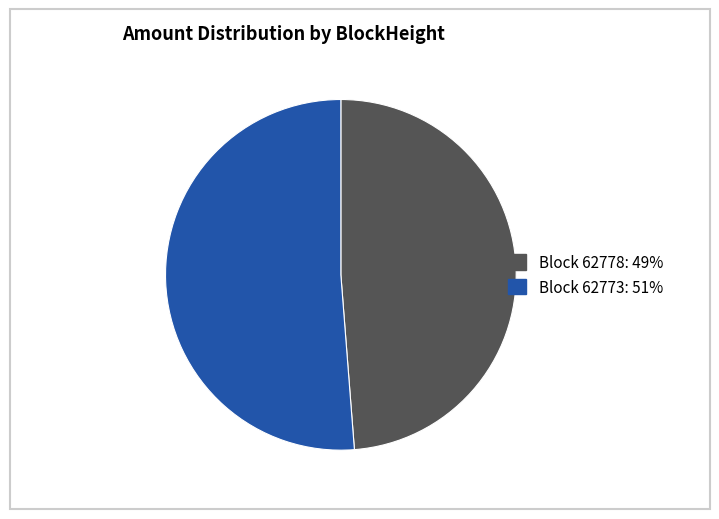

Is there any slice that represents more than half of the pie?

Yes